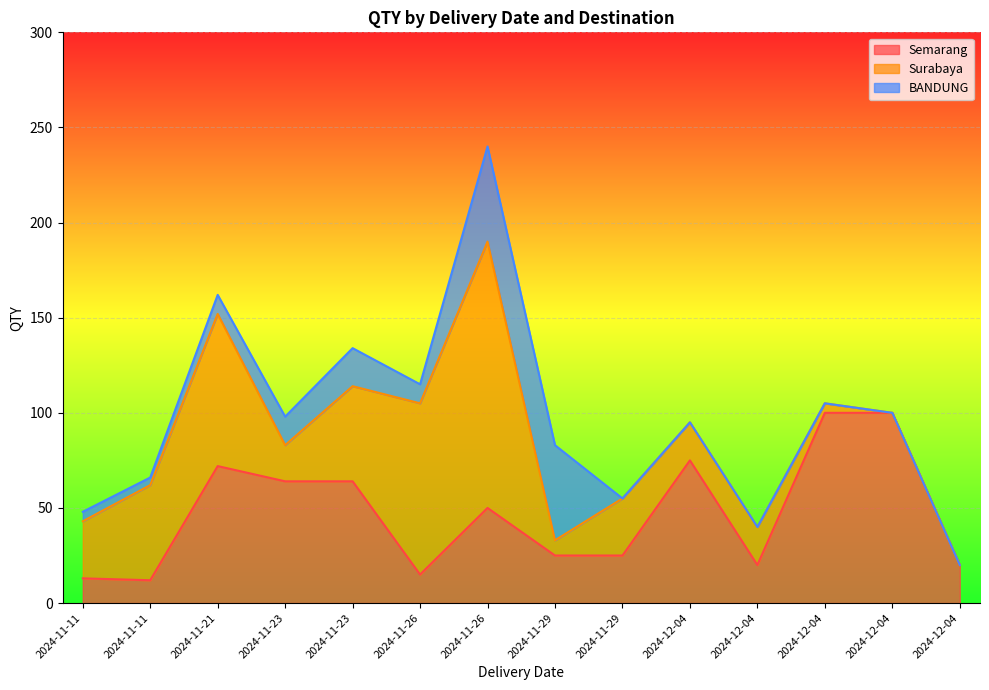

Is the value of Semarang at 2024-12-04 greater than the value of BANDUNG at 2024-11-21?

Yes